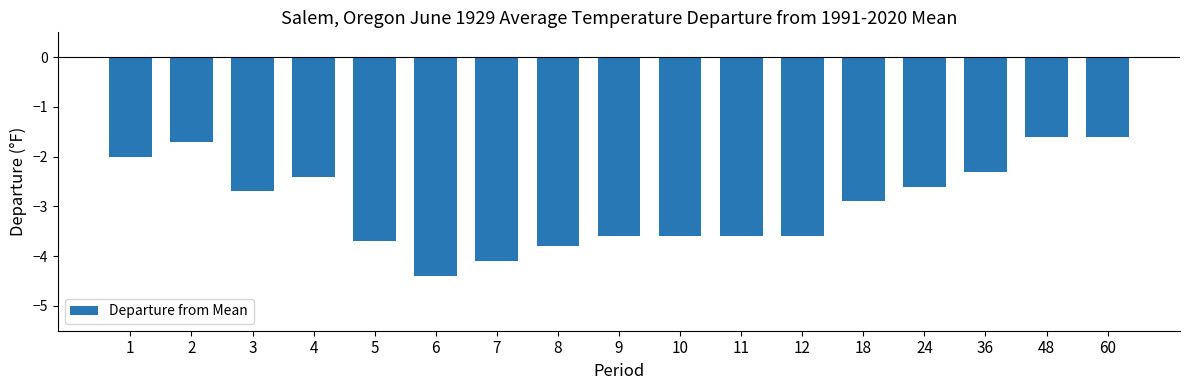

How many categories are shown in the chart?

17